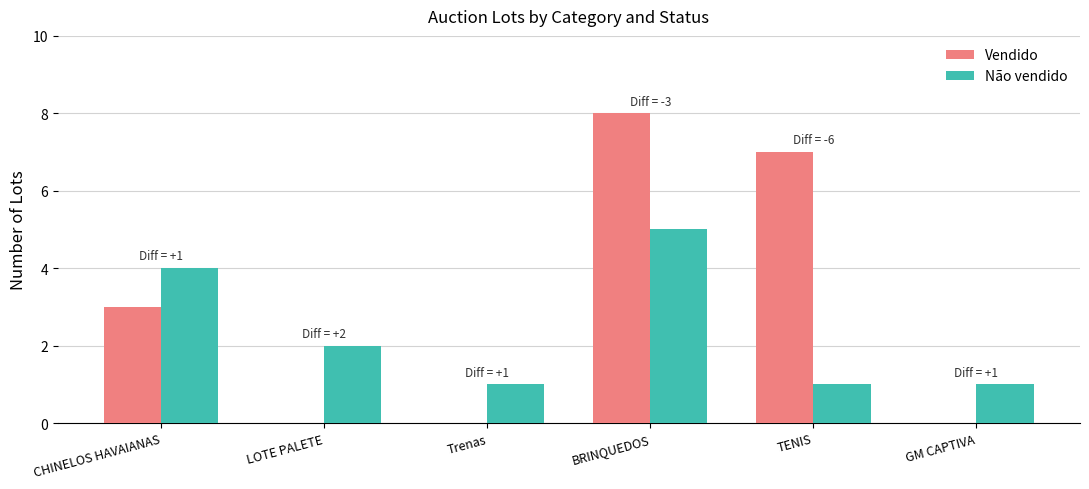

Which series has the largest total across all categories?

Vendido